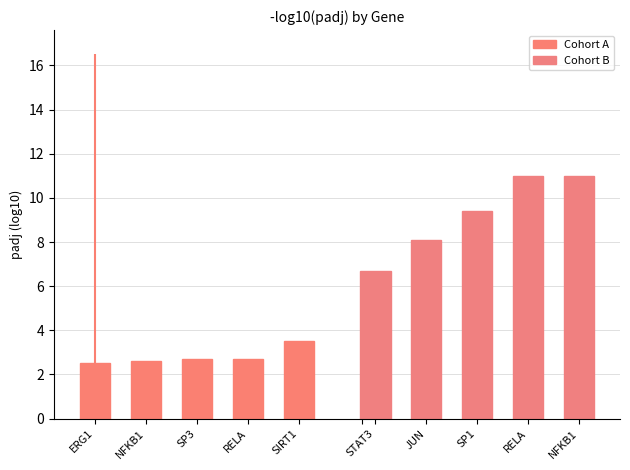

Which series has the largest total across all categories?

Cohort B